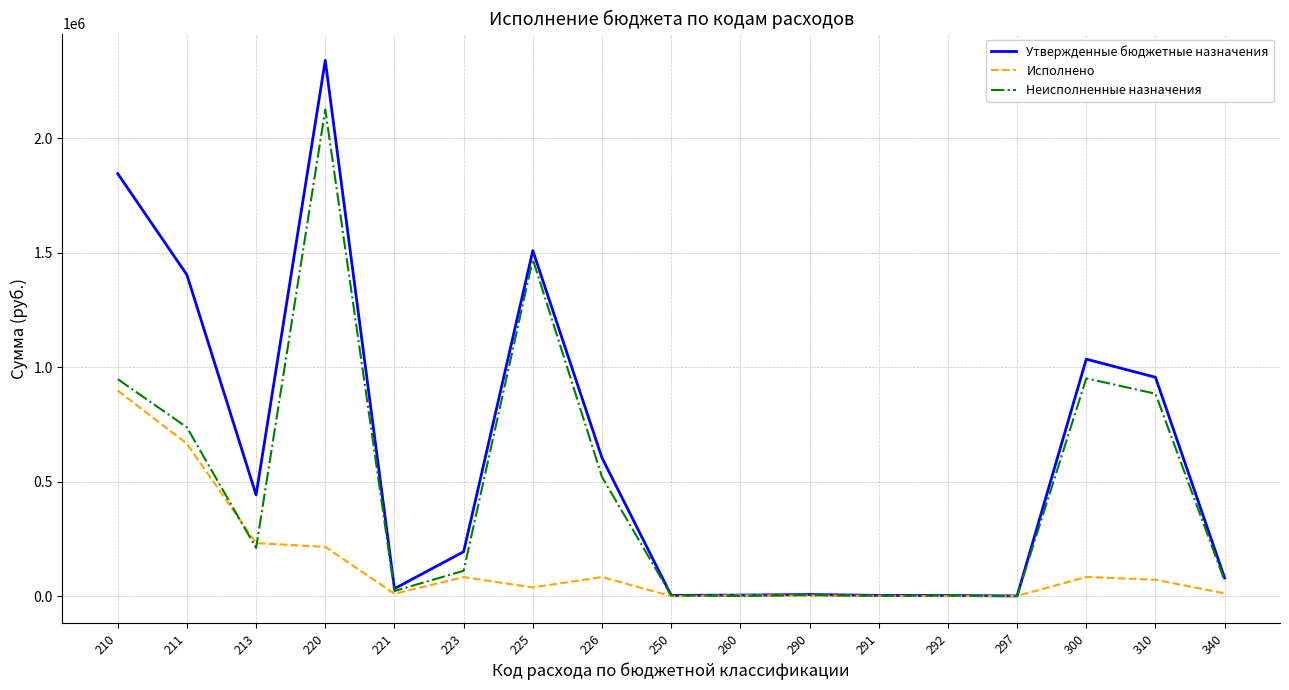

What is the difference between the highest and lowest values at 221?

22418.6